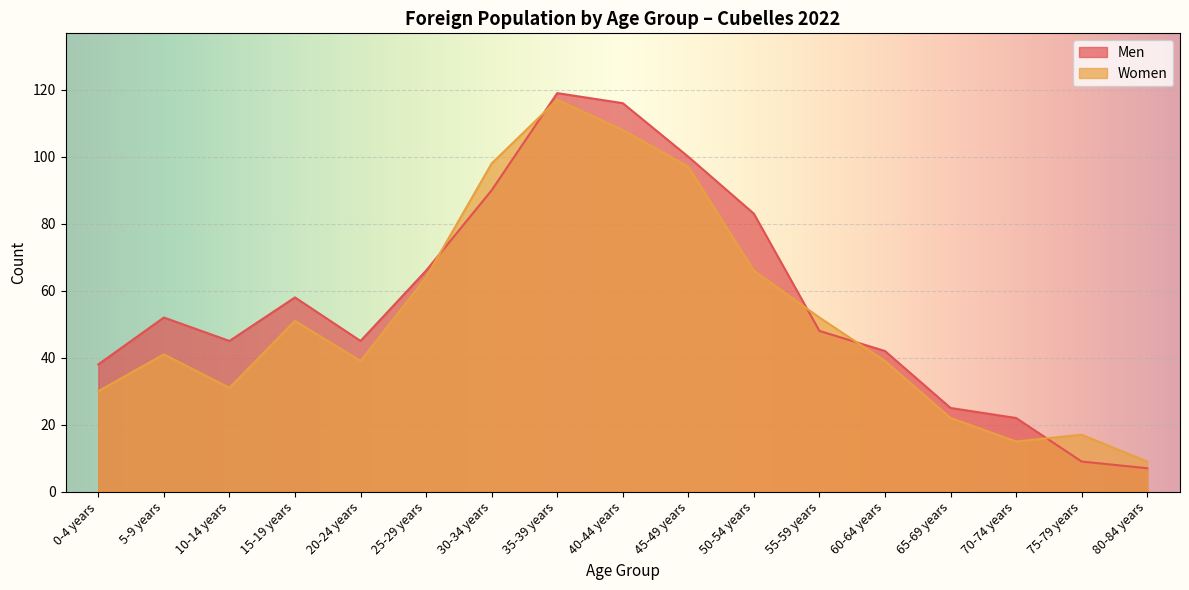

What is the minimum value for Women?

9